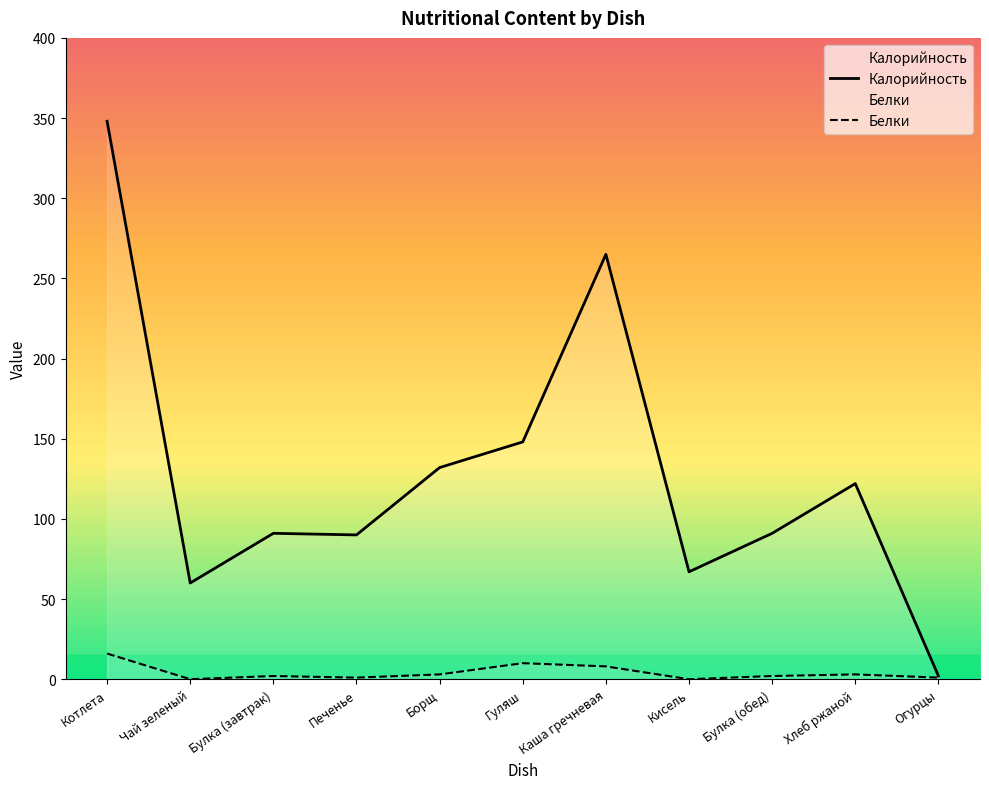

True or false: Белки and Калорийность cross at least once.

False